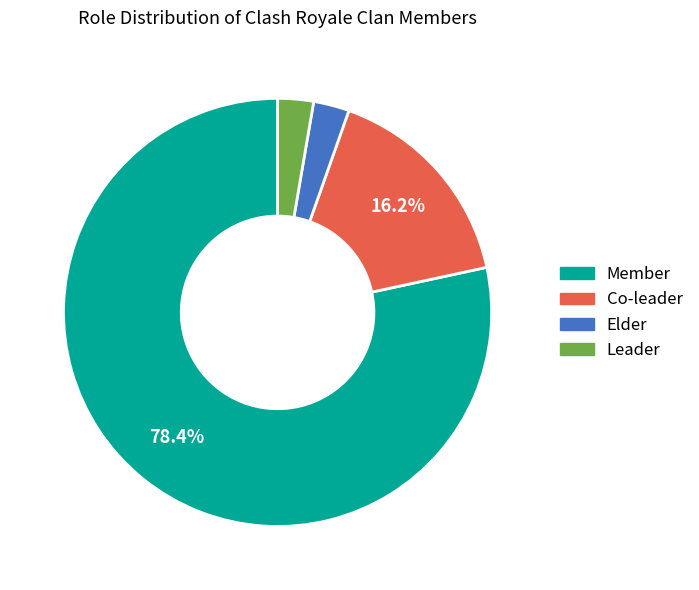

Which has a higher value, Leader or Co-leader?

Co-leader